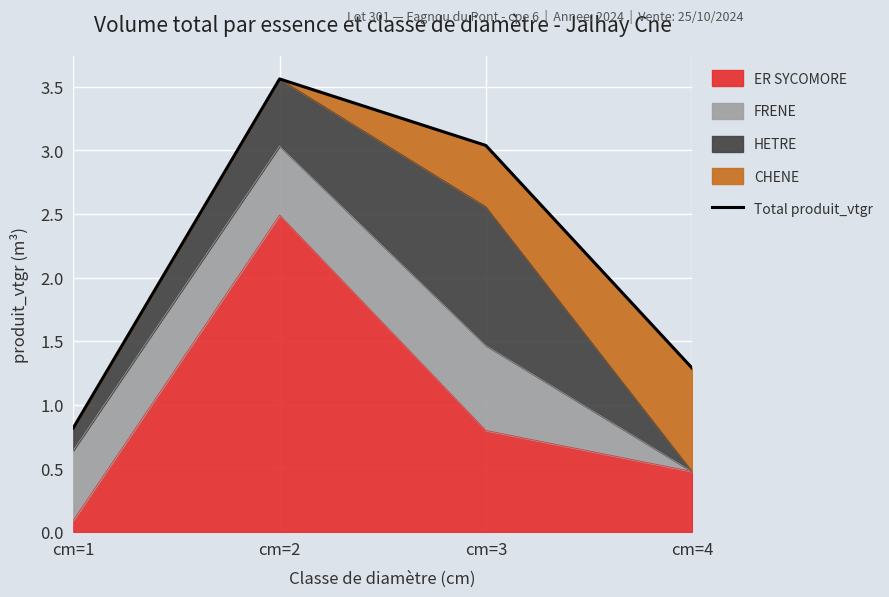

True or false: the data shows 0.8 at cm=1.

True